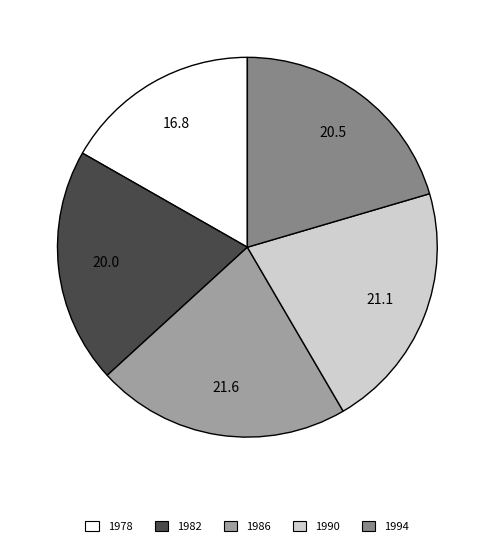

What is the largest slice in the pie chart?

1986